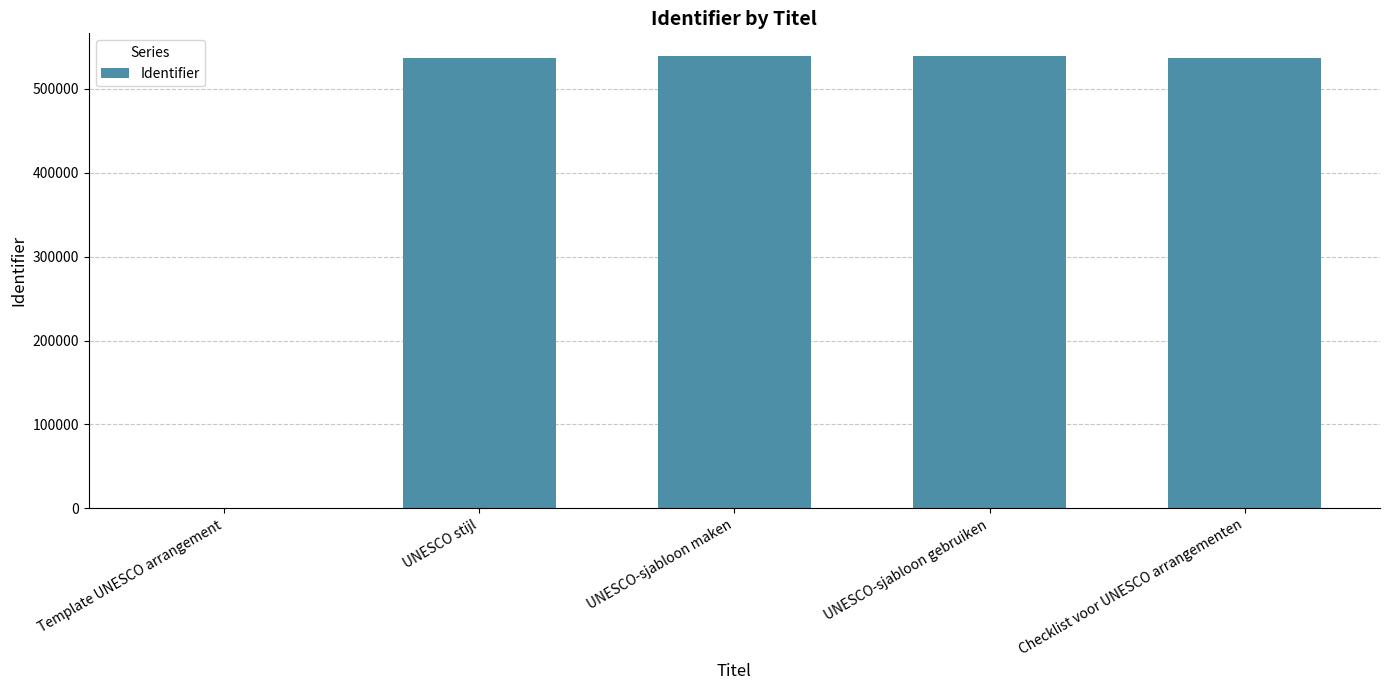

What is the greatest value displayed?

539383